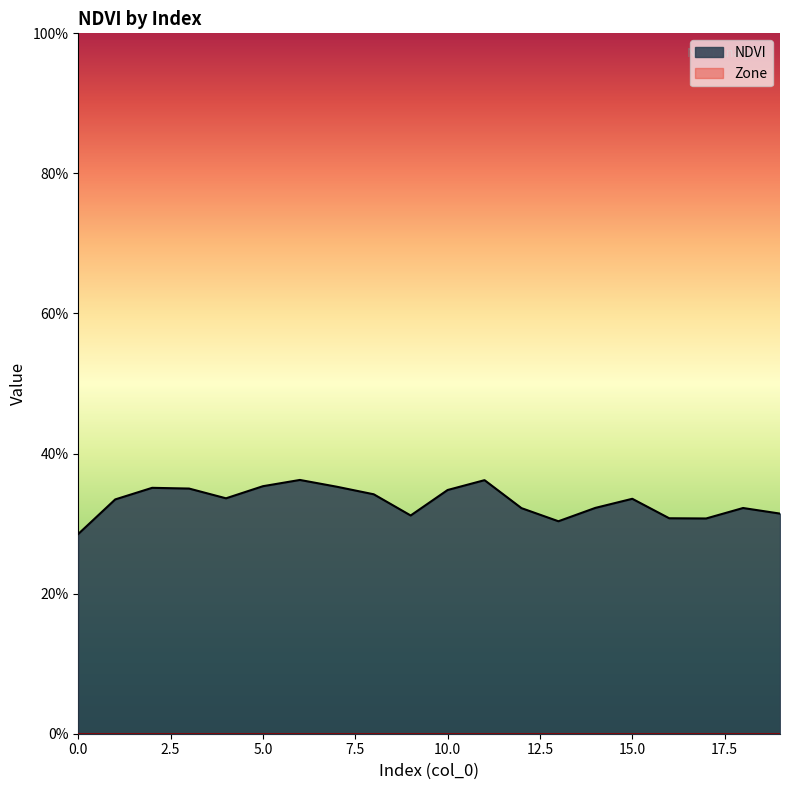

Rank the categories by value from lowest to highest.

0, 13, 17, 16, 9, 19, 12, 18, 14, 1, 15, 4, 8, 10, 3, 2, 7, 5, 11, 6